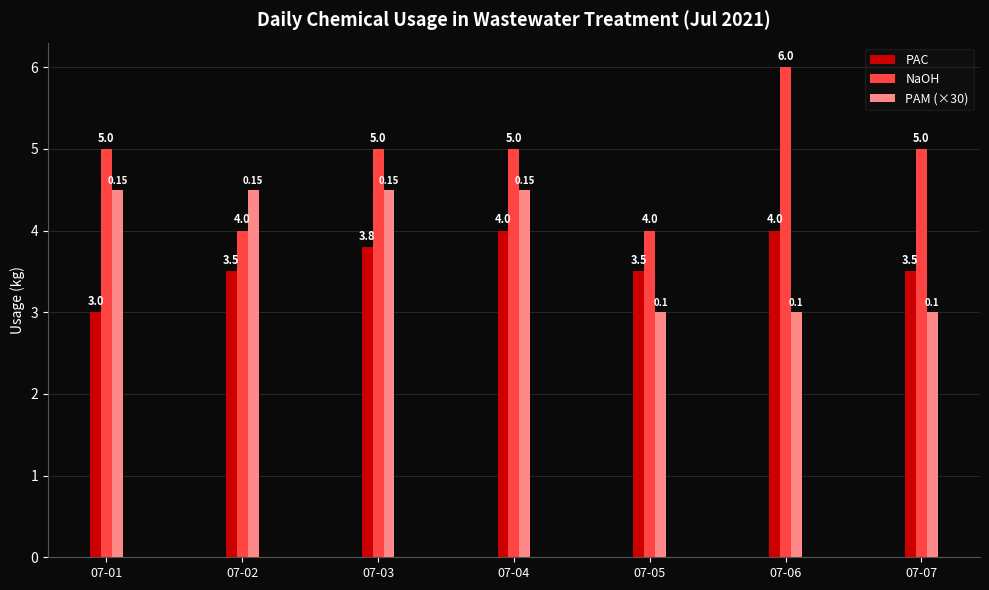

What is the difference between the second highest and second lowest values in the PAM (×30) series?

1.5